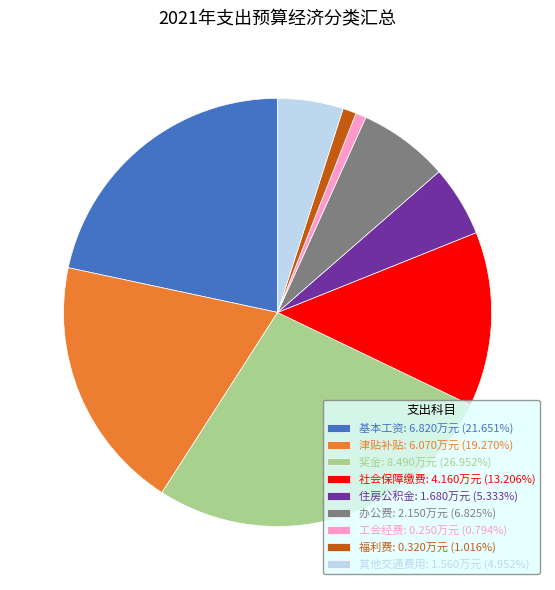

Count the number of slices in the pie.

9